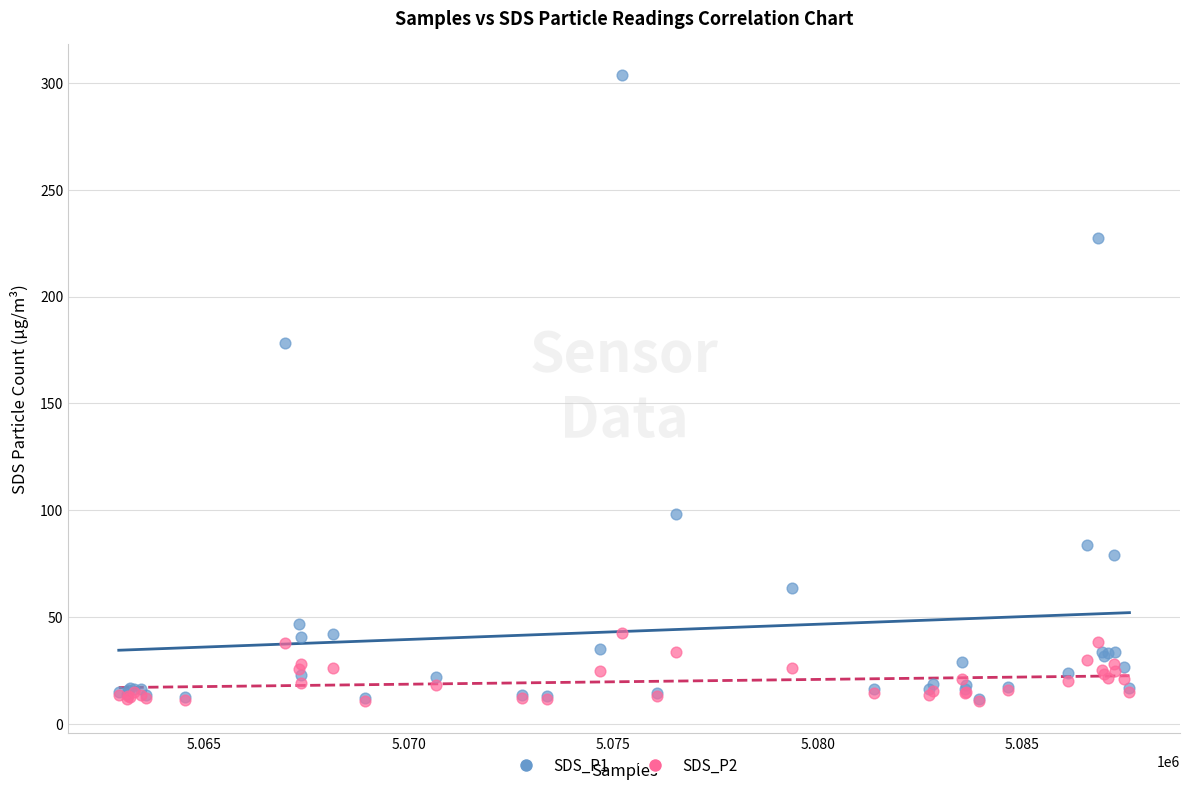

Across all series, what Y value is closest to 157?

178.0